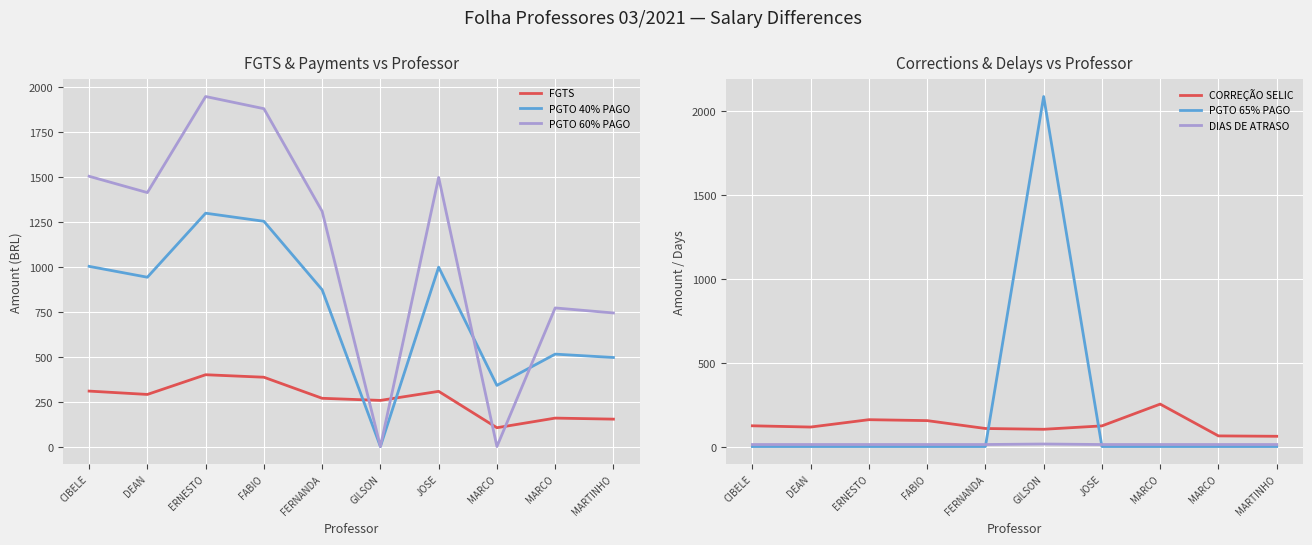

The PGTO 40% PAGO series shows 1347.6 at CIBELE. True or false?

False